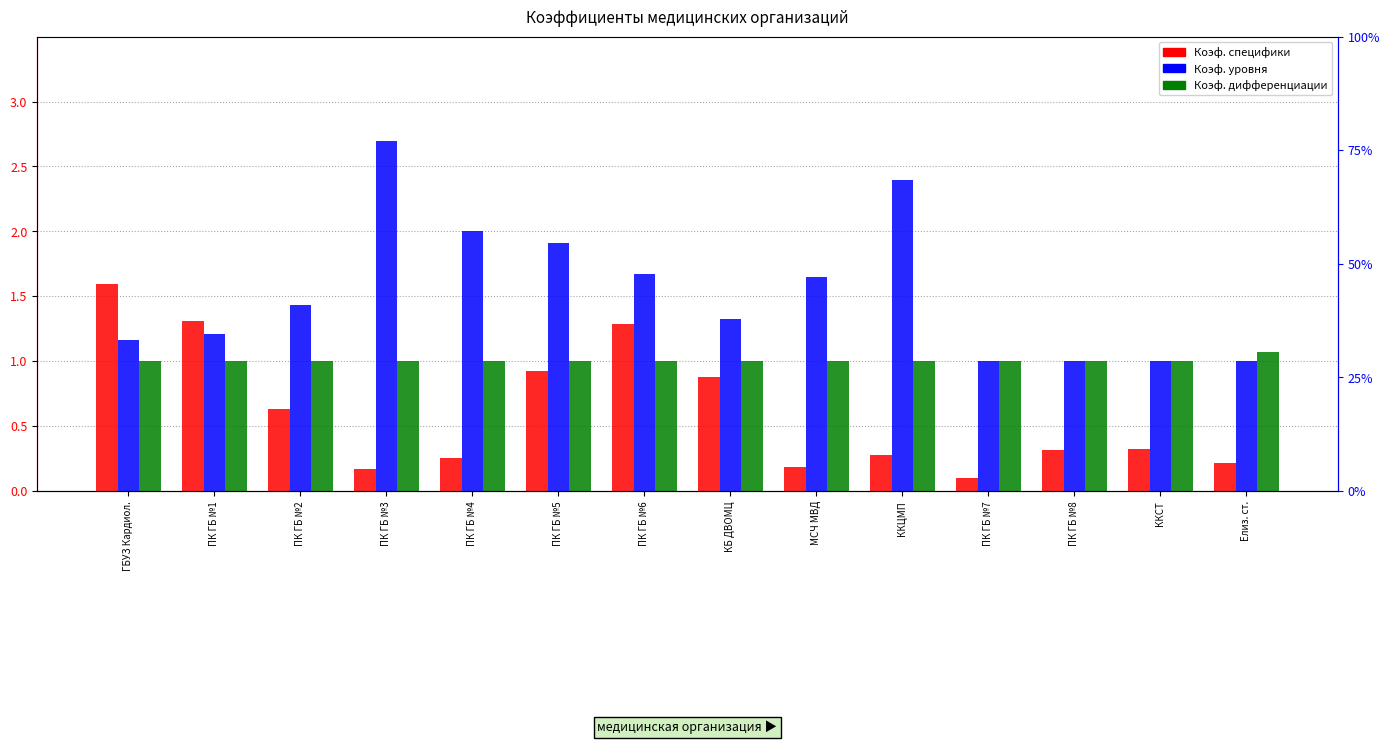

How many groups of bars are there?

14